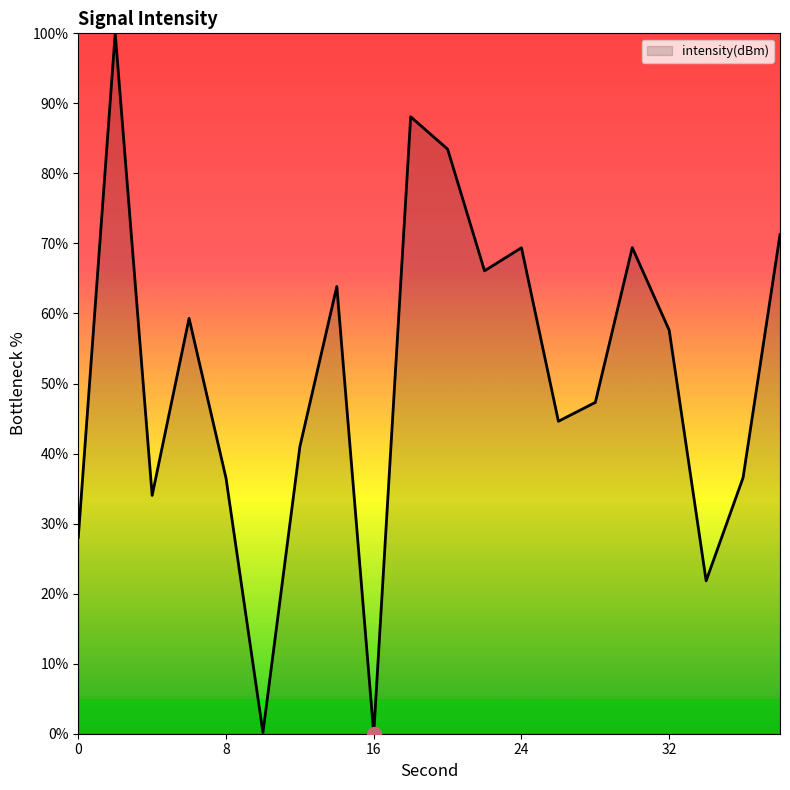

What is the difference between the maximum and minimum values?

100.0